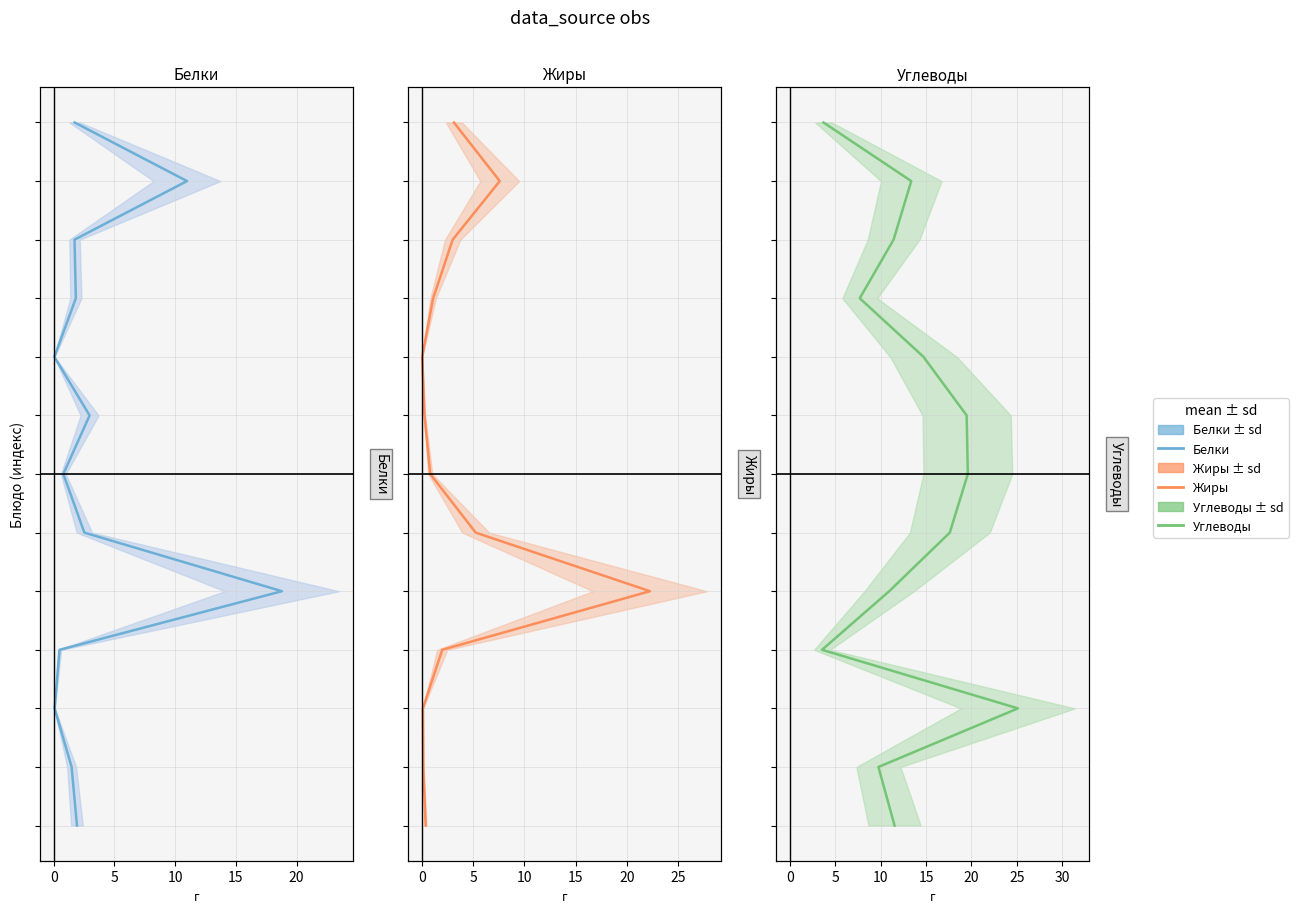

True or false: Белки has a value of 10 at 10.

True